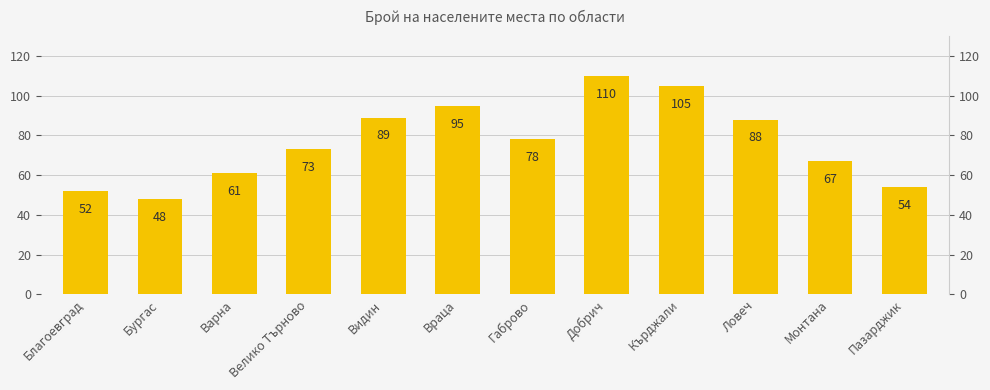

Which category has the lowest value across all series?

Бургас